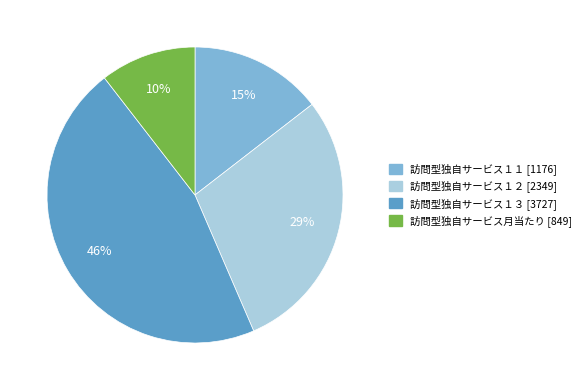

Is there any slice that represents more than half of the pie?

No